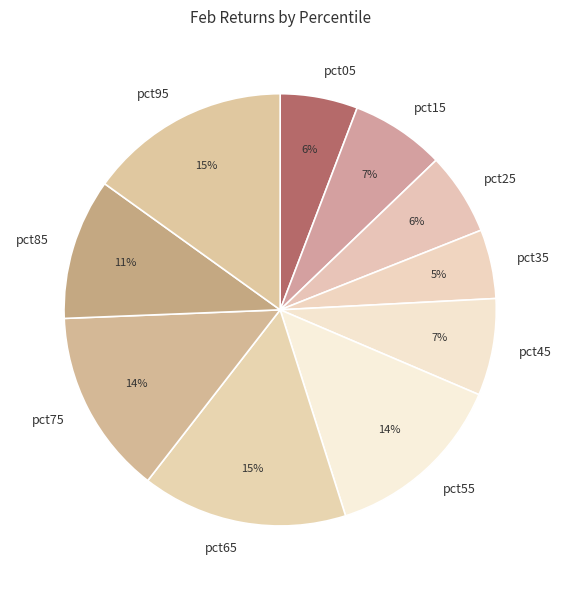

Is there any slice that represents more than half of the pie?

No